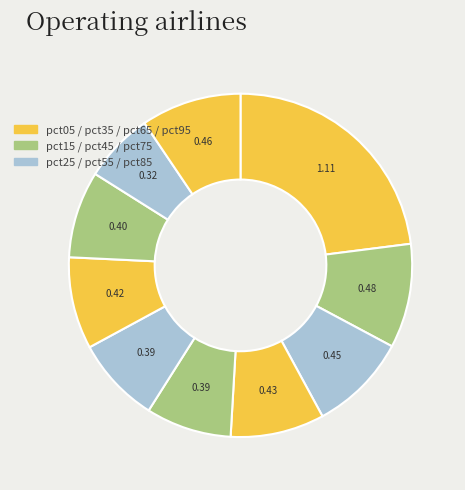

Which slice is the largest?

pct05